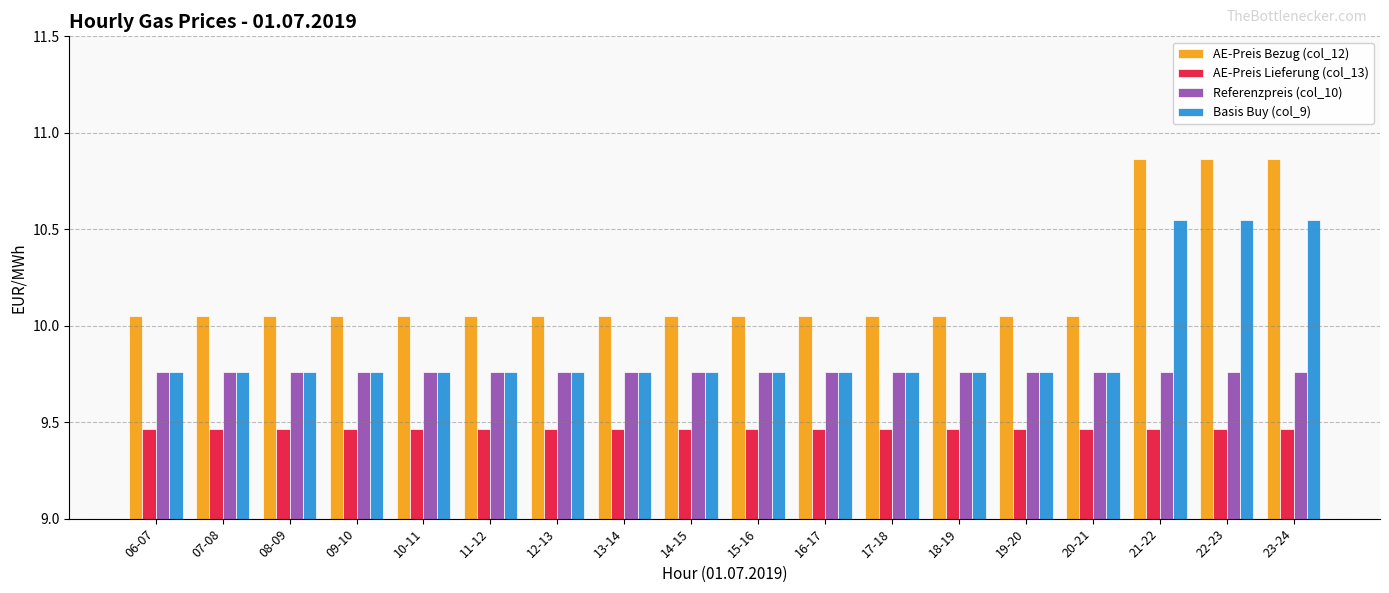

What is the label of the 16th bar from the right?

08-09